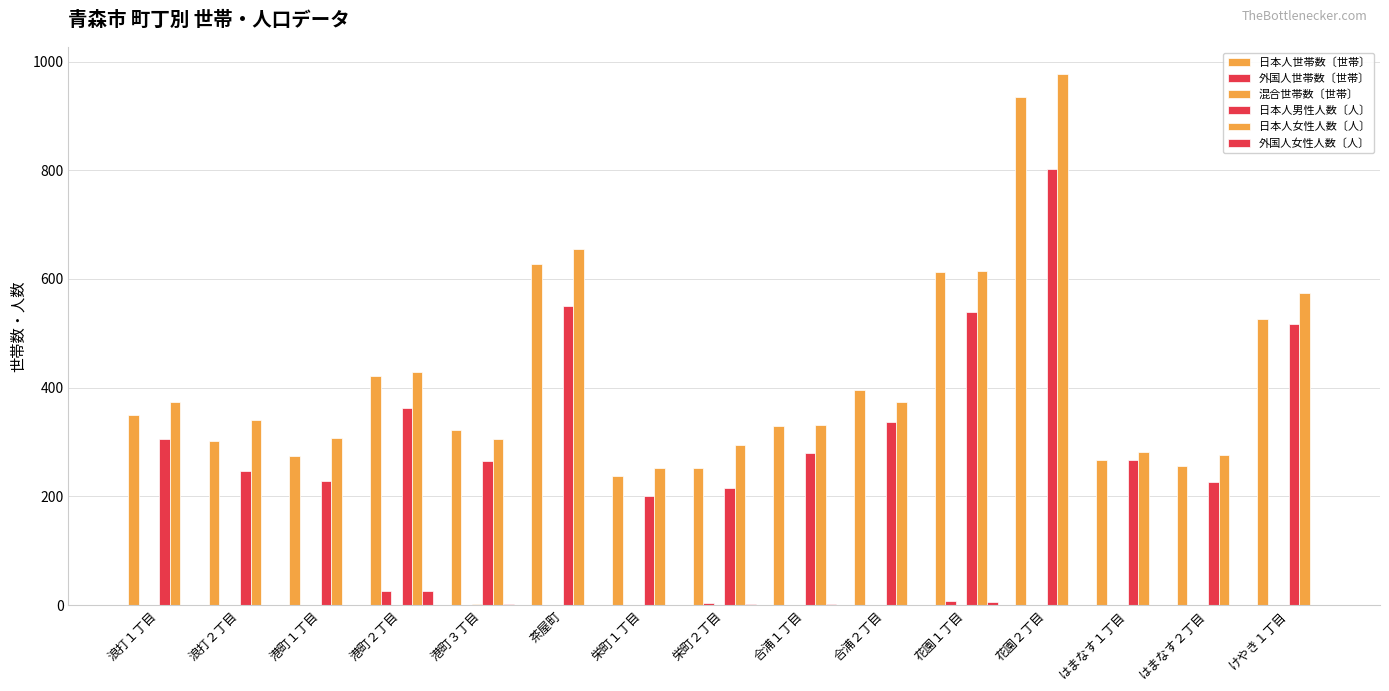

Reading left to right, what are all the values shown in this chart?

日本人世帯数〔世帯〕: 浪打１丁目=349	浪打２丁目=301	港町１丁目=274	港町２丁目=422	港町３丁目=322	茶屋町=627	栄町１丁目=238	栄町２丁目=253	合浦１丁目=329	合浦２丁目=395	花園１丁目=613	花園２丁目=934	はまなす１丁目=267	はまなす２丁目=256	けやき１丁目=527
外国人世帯数〔世帯〕: 浪打１丁目=1	浪打２丁目=0	港町１丁目=0	港町２丁目=26	港町３丁目=0	茶屋町=0	栄町１丁目=0	栄町２丁目=3	合浦１丁目=1	合浦２丁目=0	花園１丁目=8	花園２丁目=1	はまなす１丁目=0	はまなす２丁目=0	けやき１丁目=0
混合世帯数〔世帯〕: 浪打１丁目=0	浪打２丁目=1	港町１丁目=0	港町２丁目=1	港町３丁目=2	茶屋町=1	栄町１丁目=1	栄町２丁目=0	合浦１丁目=0	合浦２丁目=0	花園１丁目=0	花園２丁目=0	はまなす１丁目=0	はまなす２丁目=1	けやき１丁目=1
日本人男性人数〔人〕: 浪打１丁目=306	浪打２丁目=247	港町１丁目=229	港町２丁目=363	港町３丁目=265	茶屋町=550	栄町１丁目=201	栄町２丁目=216	合浦１丁目=279	合浦２丁目=337	花園１丁目=540	花園２丁目=802	はまなす１丁目=267	はまなす２丁目=227	けやき１丁目=517
日本人女性人数〔人〕: 浪打１丁目=373	浪打２丁目=340	港町１丁目=308	港町２丁目=428	港町３丁目=305	茶屋町=655	栄町１丁目=252	栄町２丁目=294	合浦１丁目=331	合浦２丁目=373	花園１丁目=615	花園２丁目=978	はまなす１丁目=282	はまなす２丁目=276	けやき１丁目=574
外国人女性人数〔人〕: 浪打１丁目=0	浪打２丁目=0	港町１丁目=0	港町２丁目=26	港町３丁目=2	茶屋町=1	栄町１丁目=0	栄町２丁目=2	合浦１丁目=2	合浦２丁目=0	花園１丁目=6	花園２丁目=1	はまなす１丁目=0	はまなす２丁目=0	けやき１丁目=1